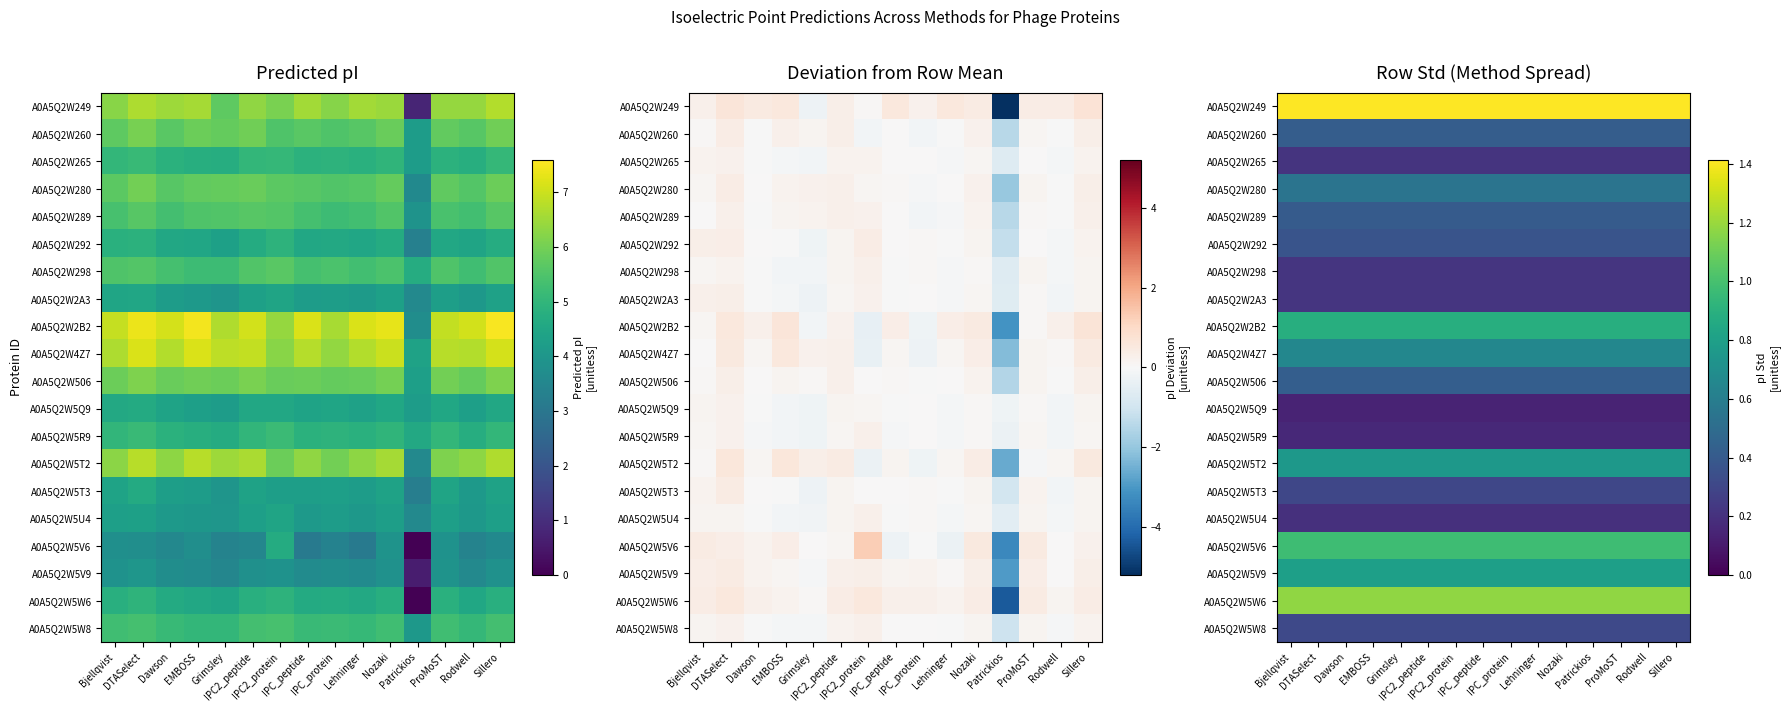

What is the average value of the A0A5Q2W2B2 series?

0.9